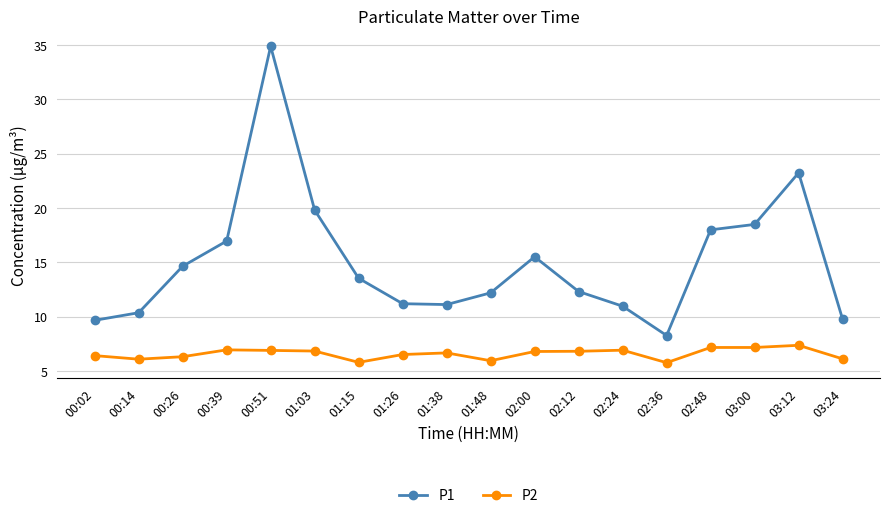

Between 02:00 and 03:00, which series saw the biggest shift?

P1